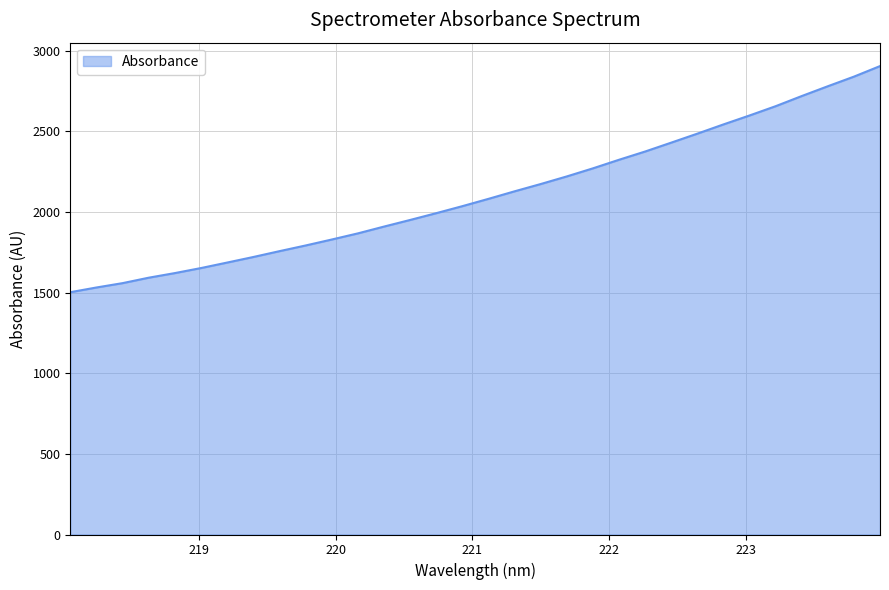

Reading left to right, list all the values displayed in this chart.

1502.9	1532.1	1559.1	1592.9	1621.5	1652.7	1686.8	1721.3	1757.5	1792.7	1829.6	1867.7	1909.9	1951.0	1993.1	2036.6	2081.9	2128.7	2173.8	2221.1	2271.2	2324.4	2375.6	2430.6	2486.4	2543.6	2599.1	2656.7	2719.6	2780.4	2840.0	2905.4